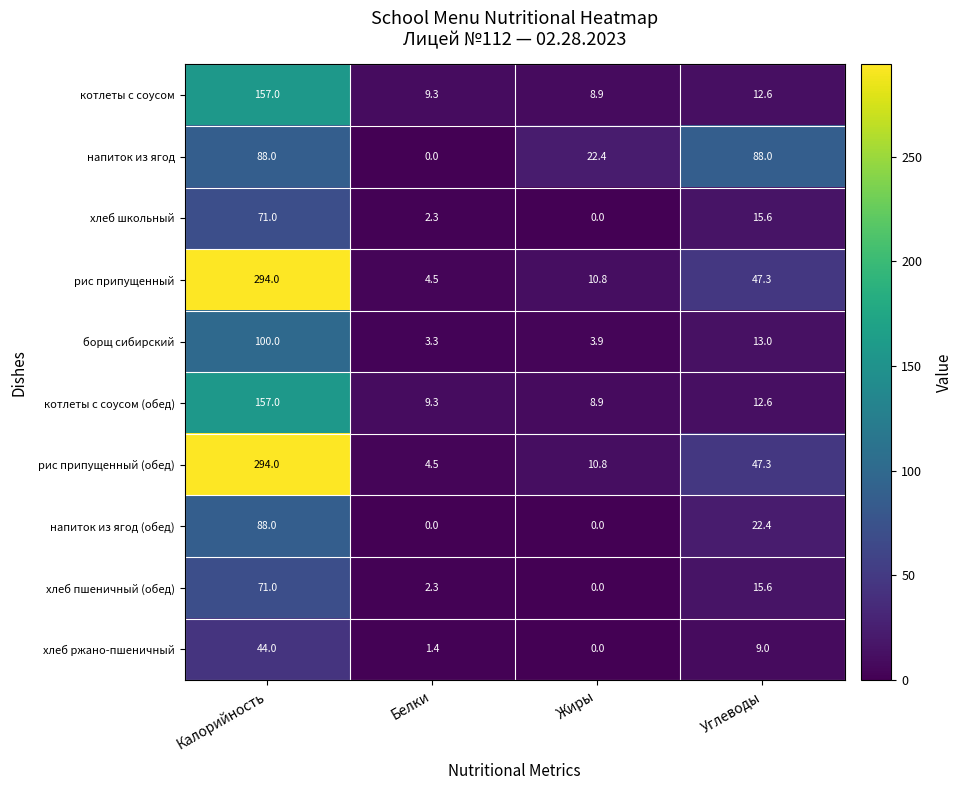

At which category does the chart reach its peak across all series?

Калорийность